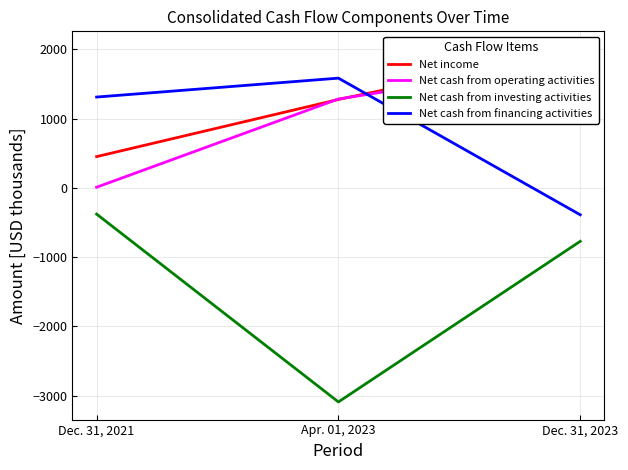

What is the average value of the Net cash from investing activities series?

-1414